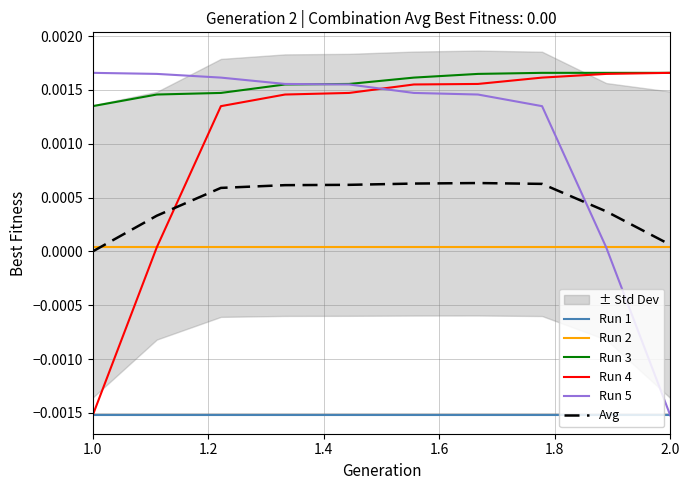

Is the value of Run 4 at 2.0 greater than the value of Run 2 at 2.0?

Yes